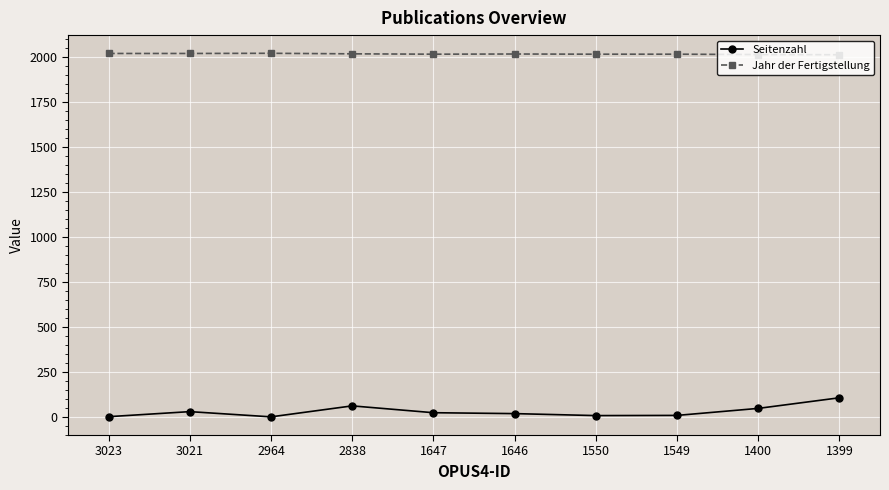

Rank the series at 2838 from highest to lowest value.

Jahr der Fertigstellung, Seitenzahl